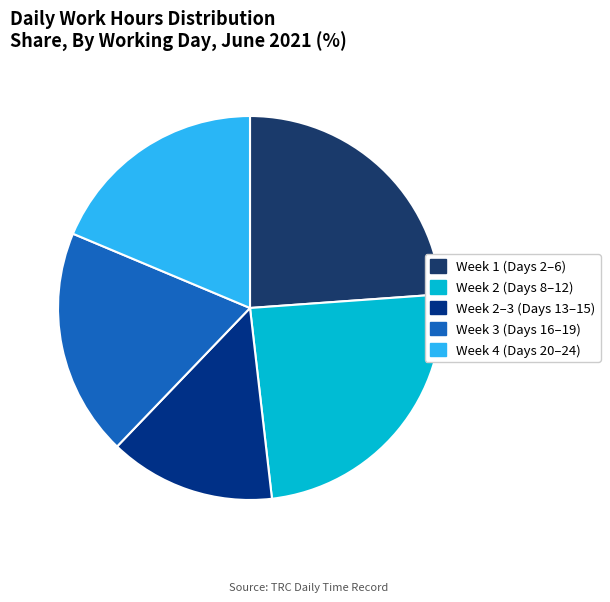

How many segments does this pie chart have?

5